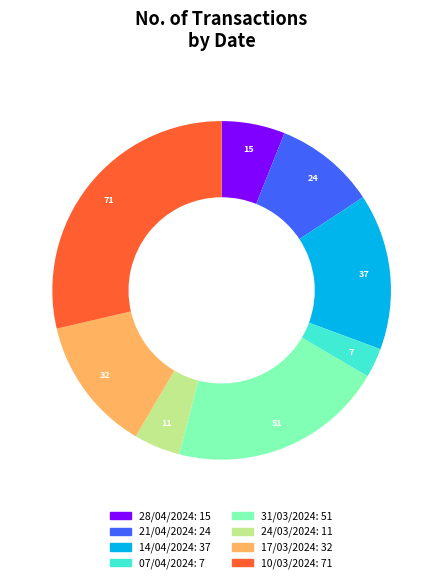

Rank the categories by value from lowest to highest.

07/04/2024, 24/03/2024, 28/04/2024, 21/04/2024, 17/03/2024, 14/04/2024, 31/03/2024, 10/03/2024